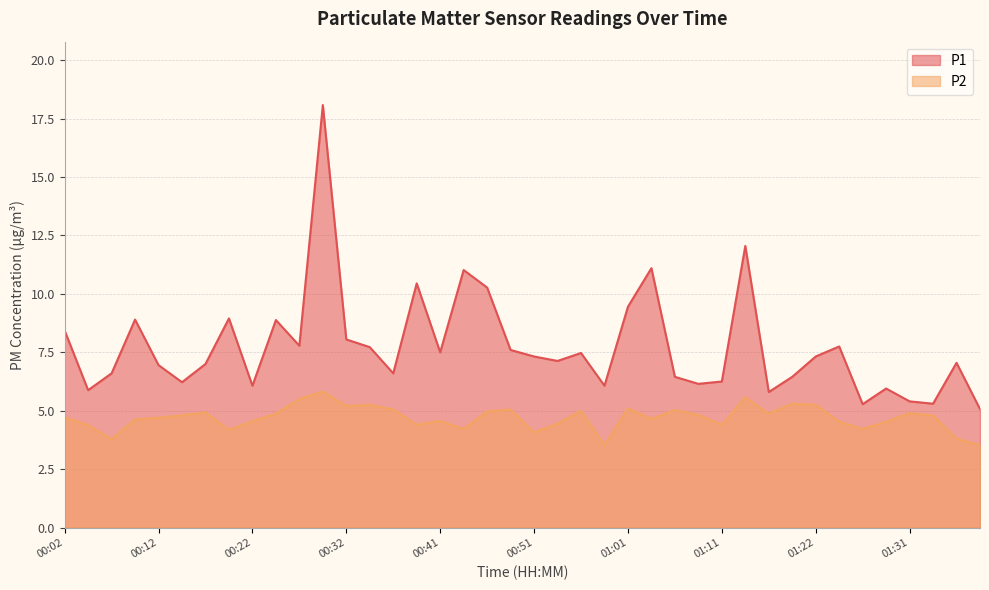

At which category does P1 reach its first local valley?

00:04